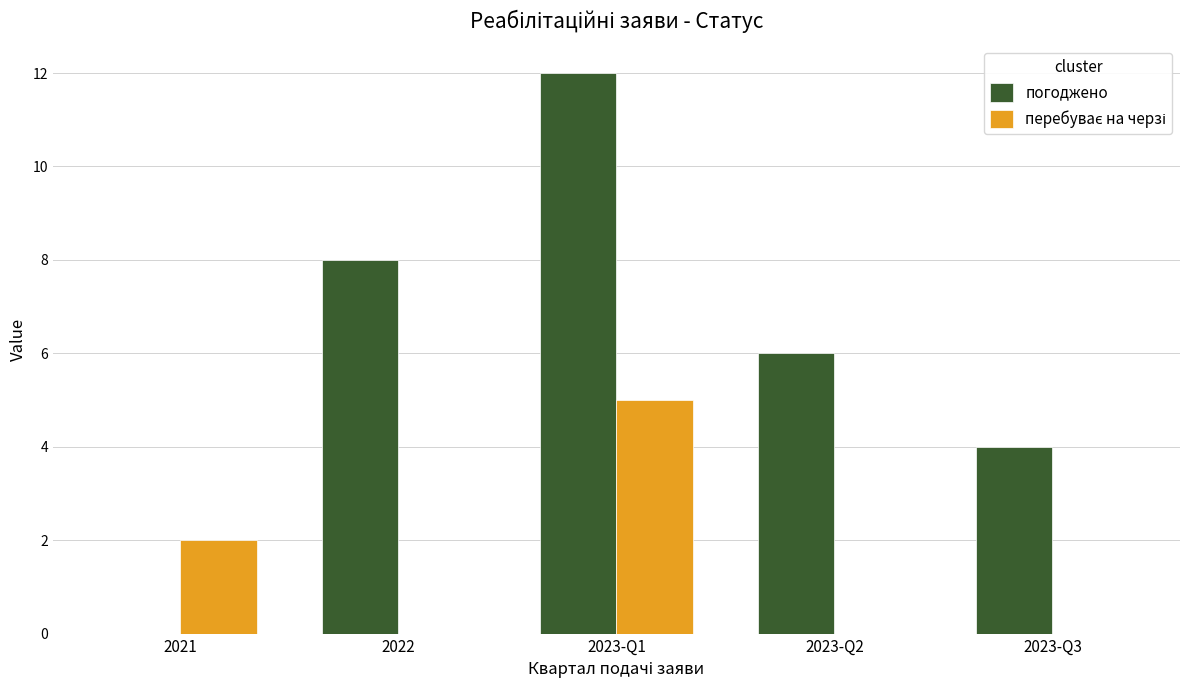

Is it true that погоджено equals 6 at 2023-Q3?

False